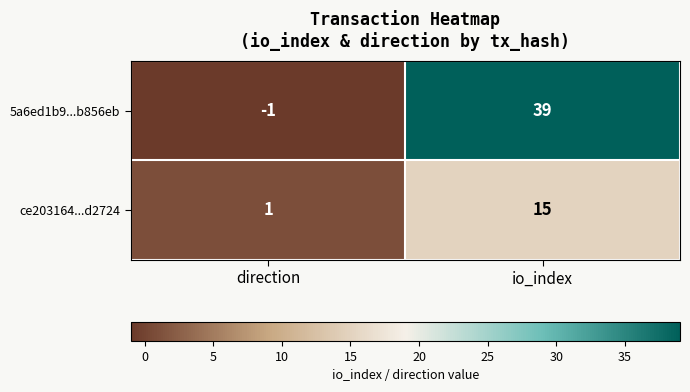

The ce203164...d2724 series shows 15 at io_index. True or false?

True